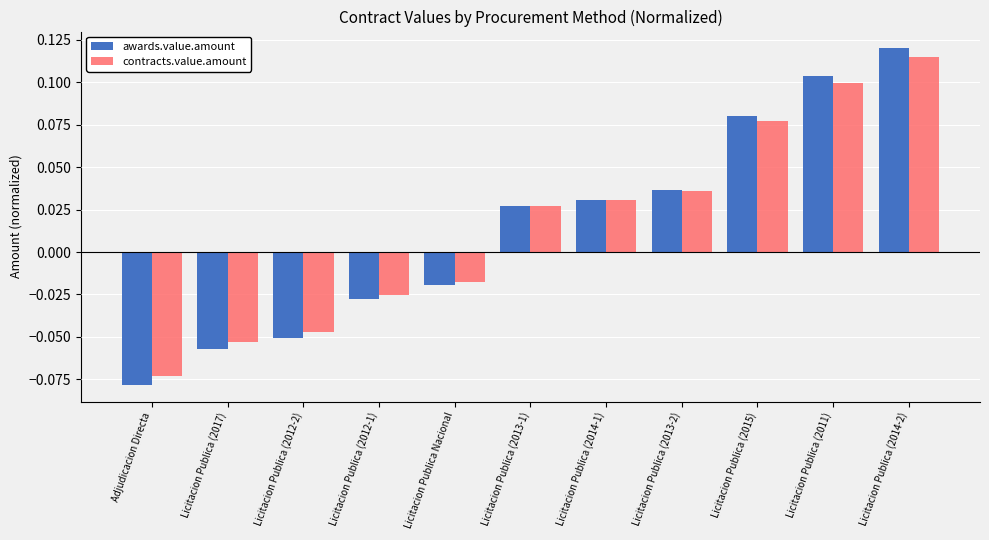

What is the difference between the second highest and minimum values in the awards.value.amount series?

0.2